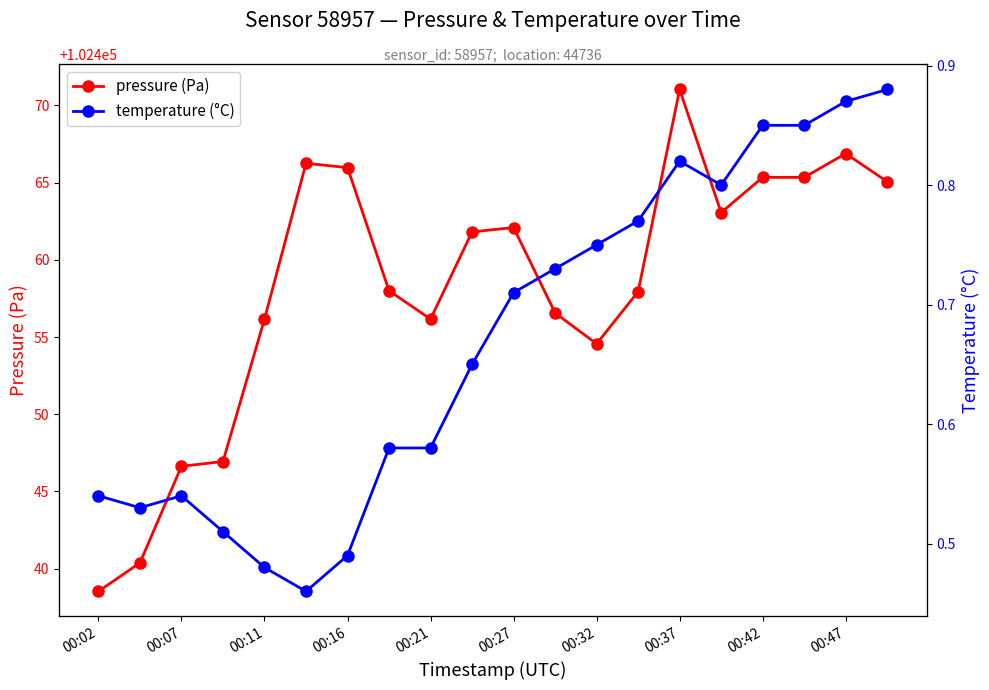

True or false: pressure (Pa) and temperature (°C) cross at least once.

False